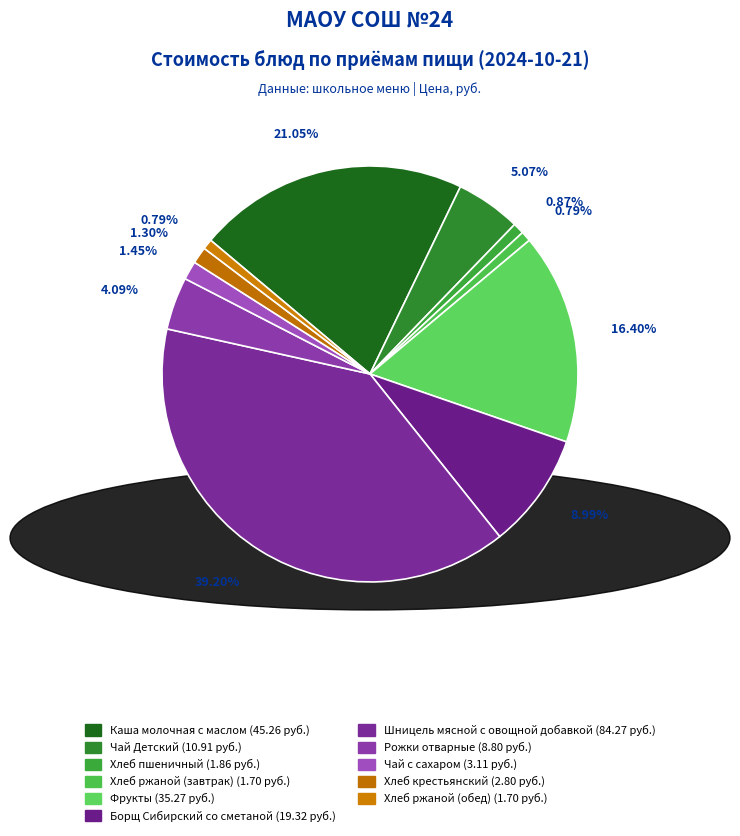

What is the largest slice in the pie chart?

Шницель мясной с овощной добавкой